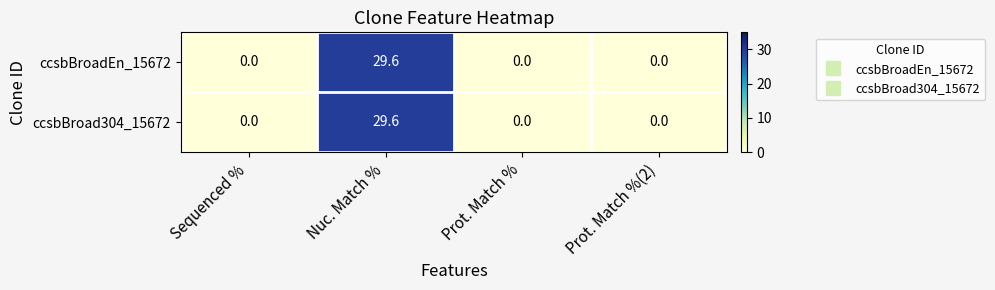

Is it true that ccsbBroad304_15672 equals 19.2 at Prot. Match %?

False